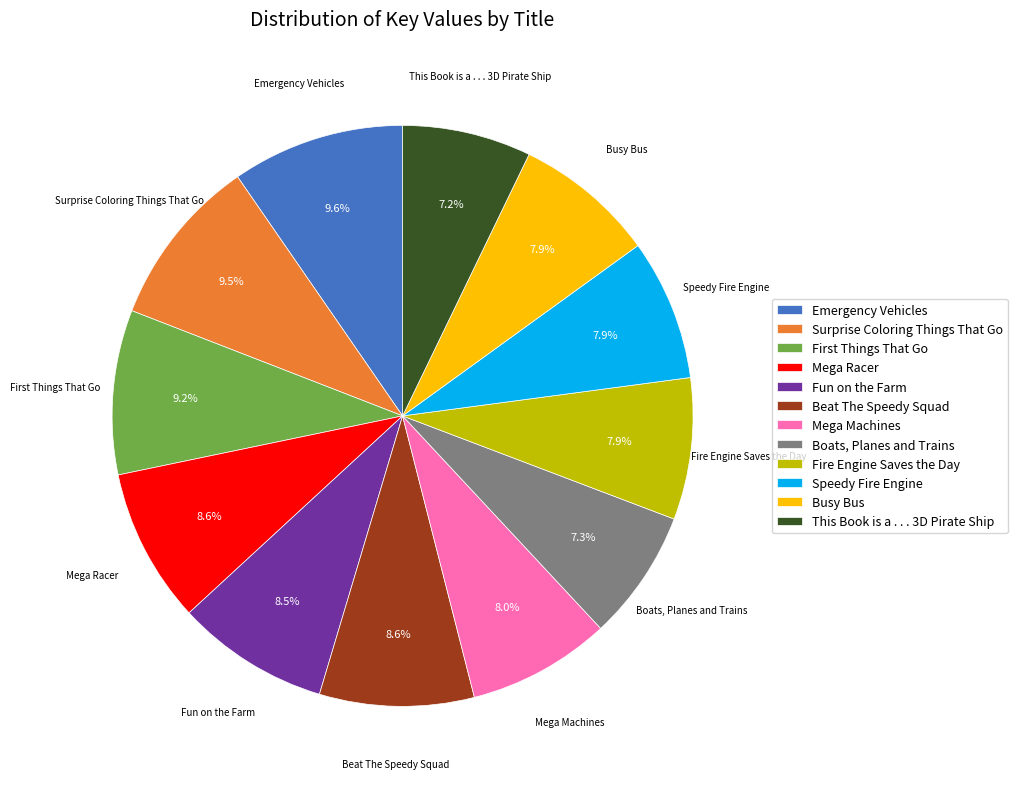

To the nearest percent, what is the average slice percentage?

8%